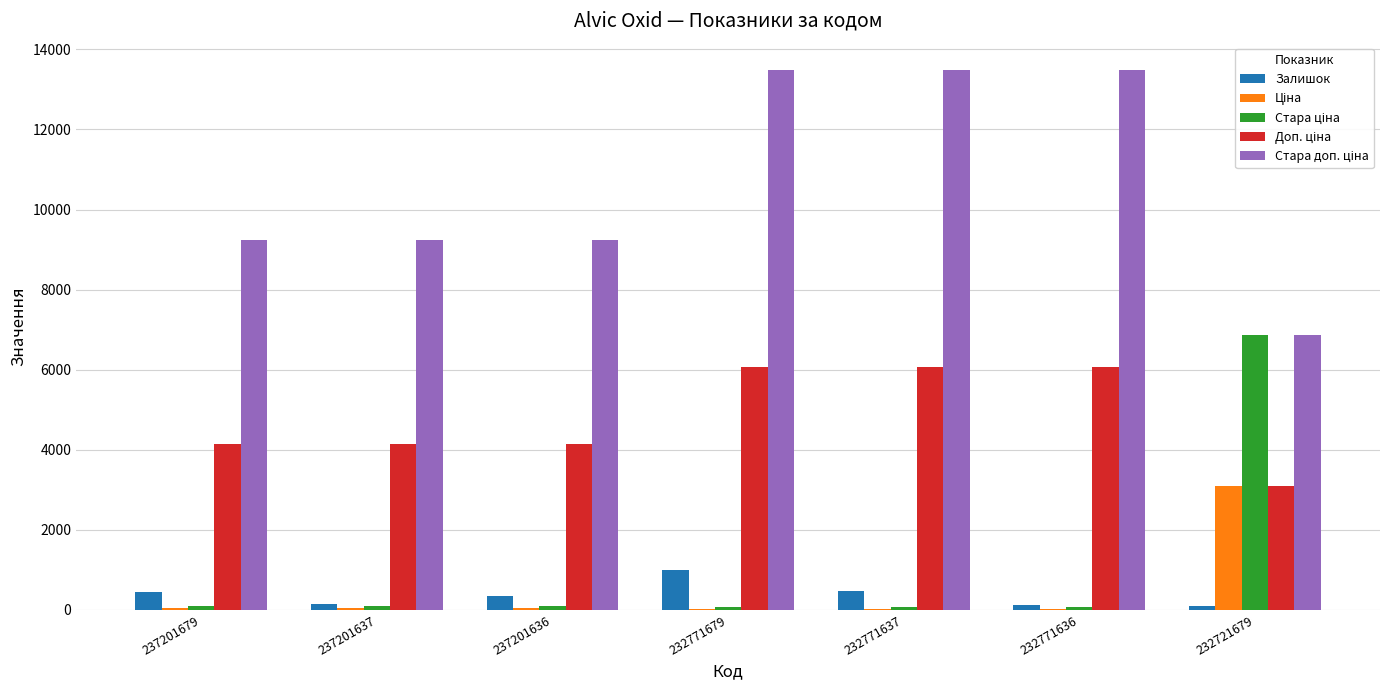

How many series are shown in this chart?

5